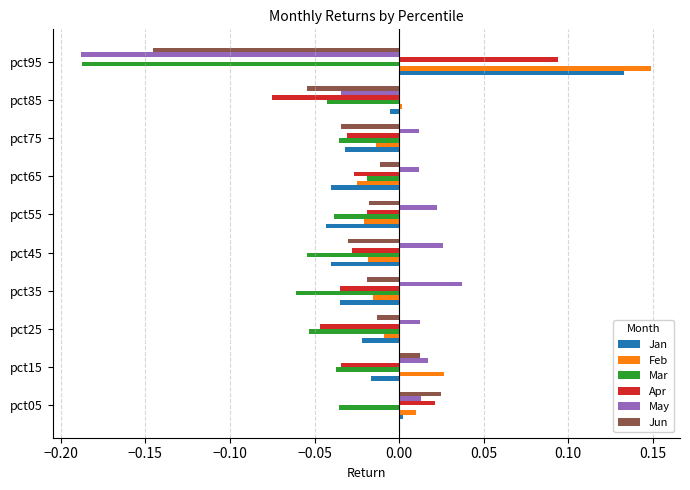

True or false: May has a value of 0.0 at pct55.

True